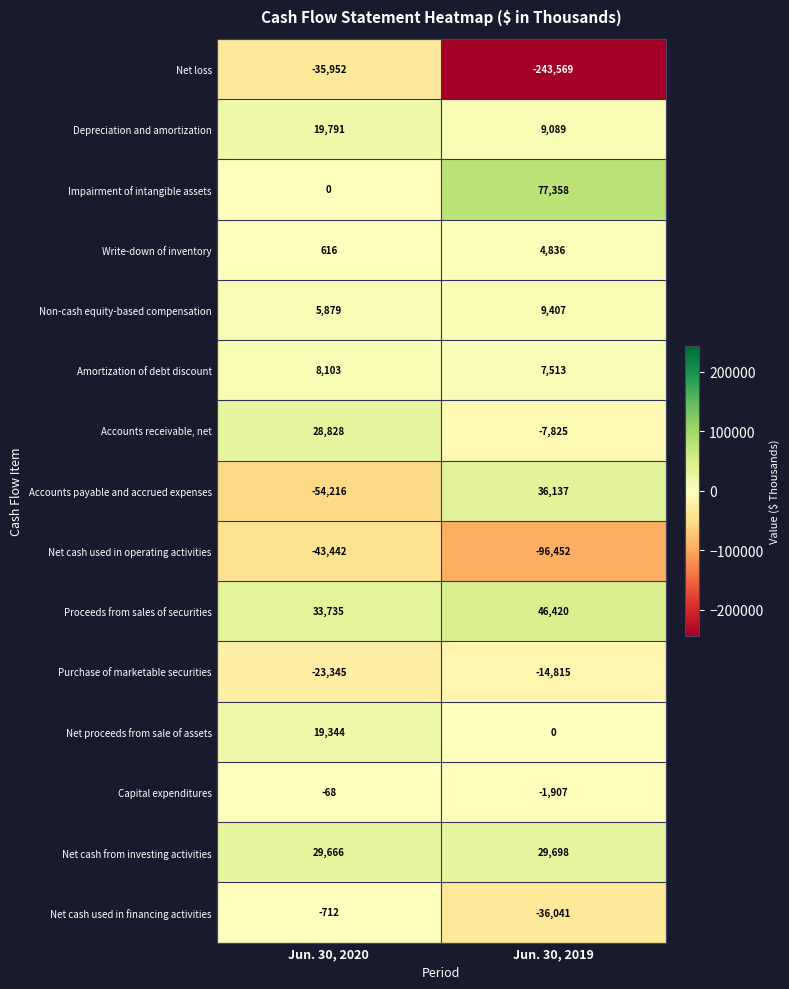

What is the sum of all Non-cash equity-based compensation values?

15286